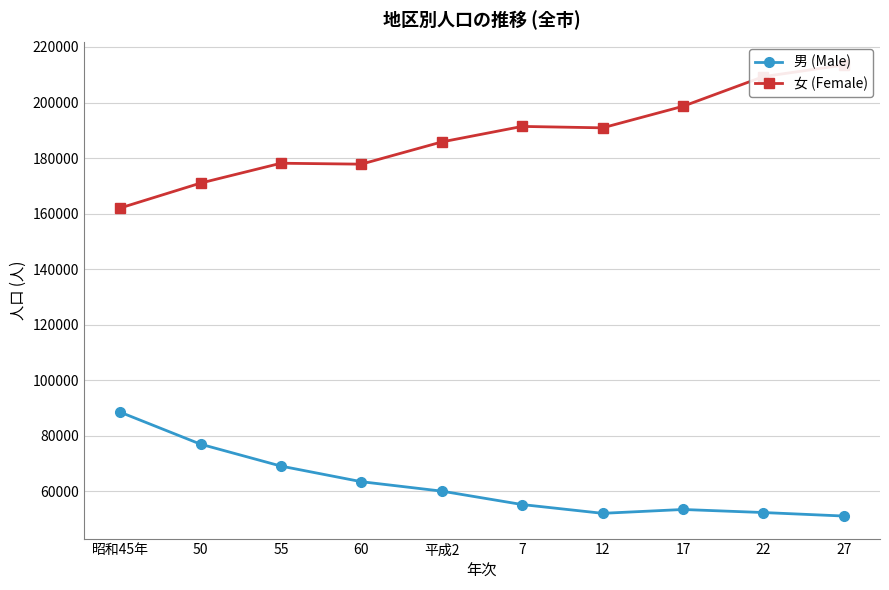

How many categories are shown in the chart?

10